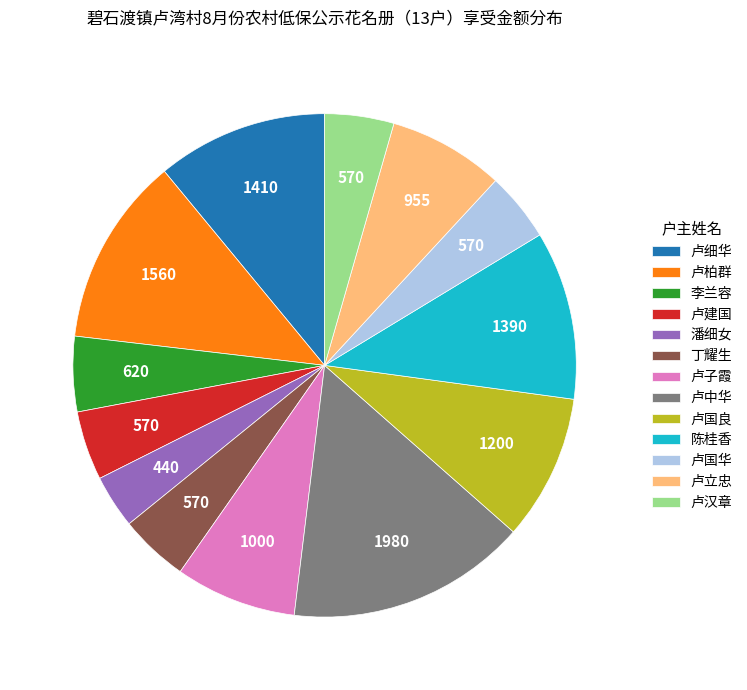

Which category has the smallest portion of the pie?

潘细女